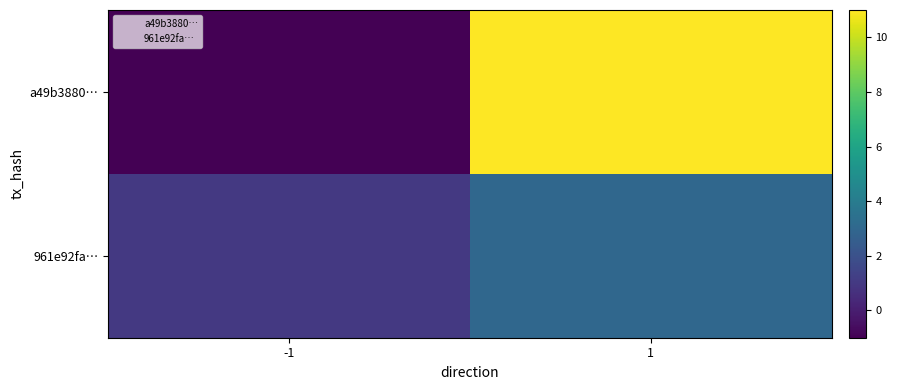

At how many categories does at least one series exceed 6?

1